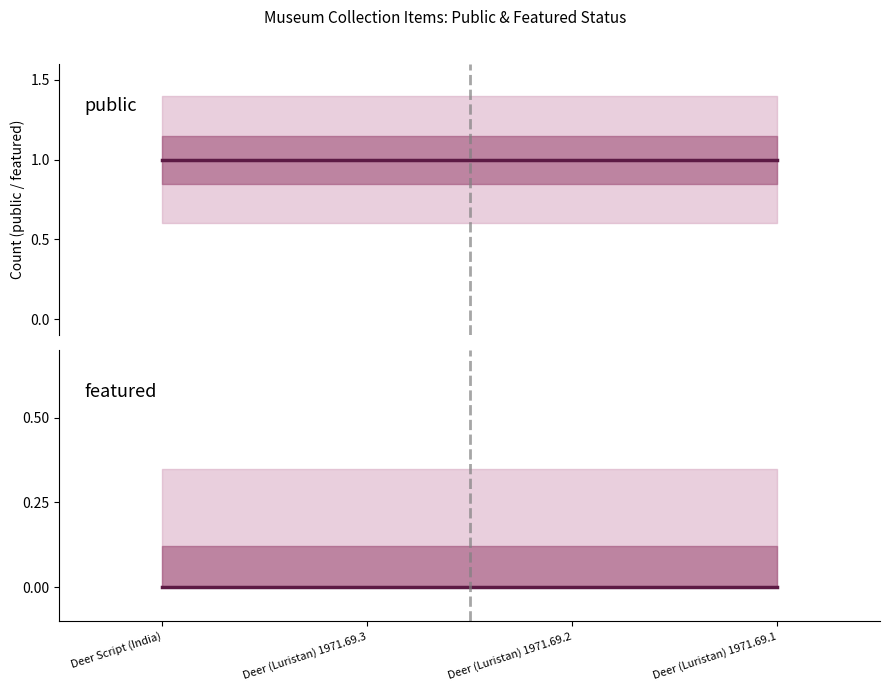

True or false: public has more than 2 interior local peaks.

False